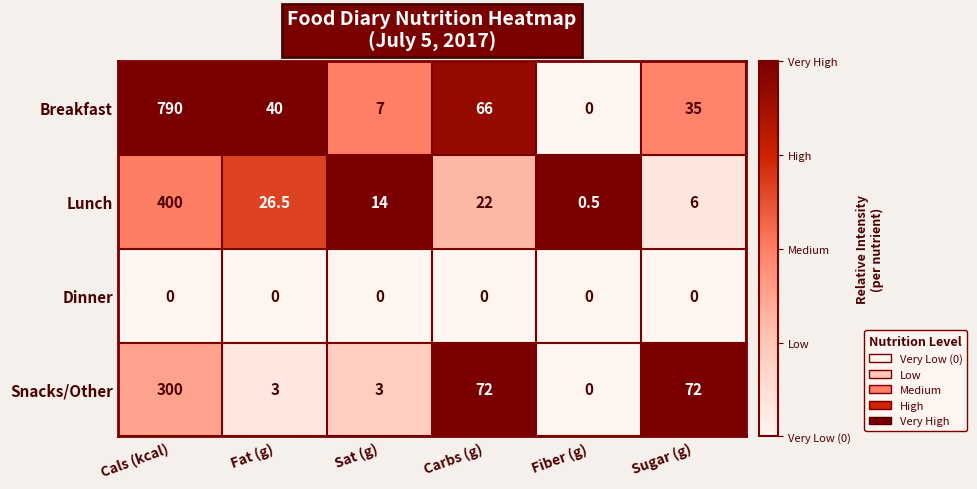

Is it true that Breakfast equals 66.0 at Carbs (g)?

True